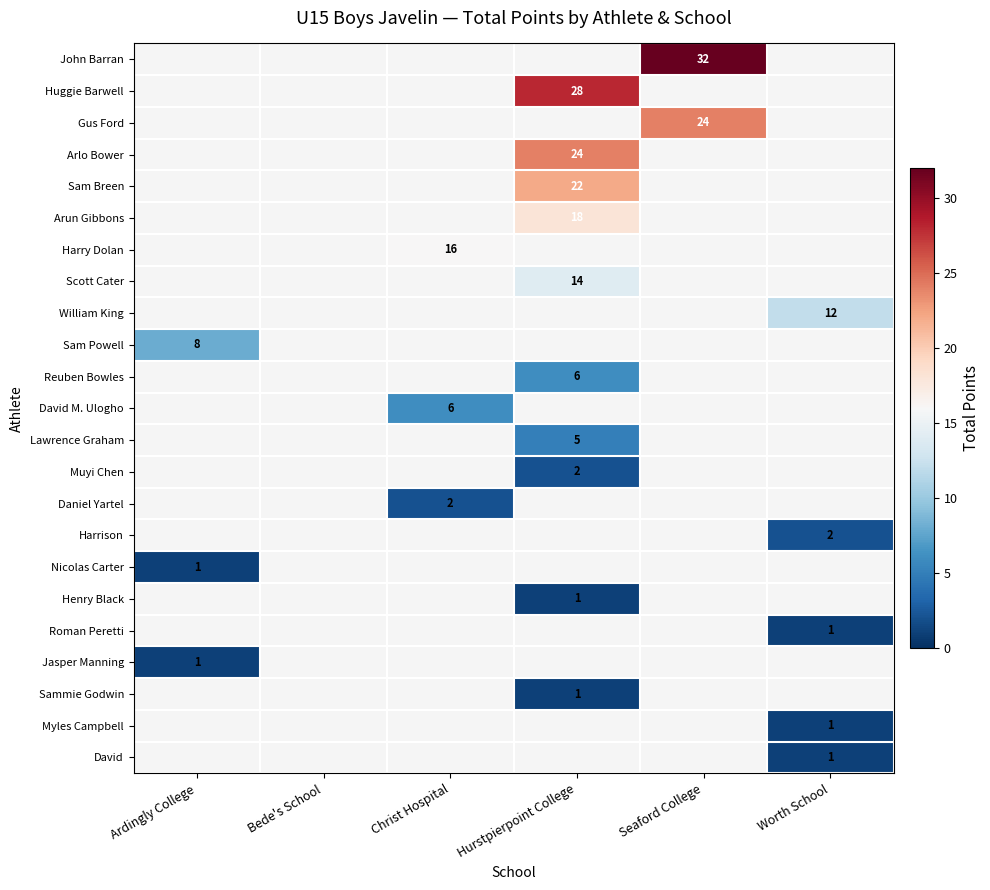

Is it true that Sam Powell equals 8 at Ardingly College?

True